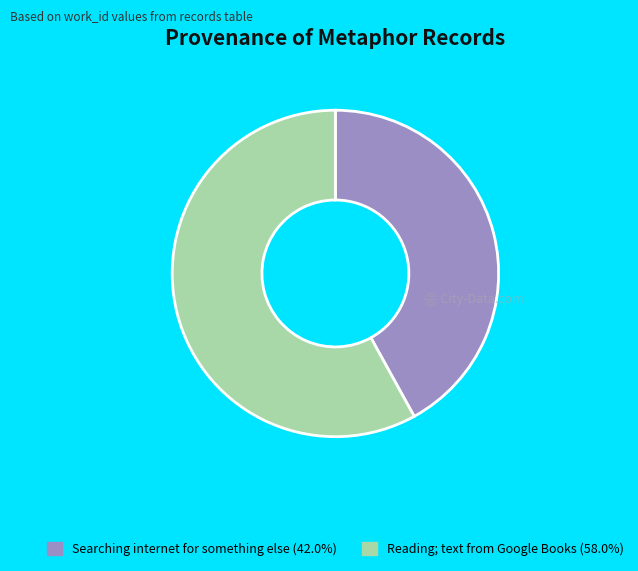

Does Reading; text from Google Books account for over 50% of the chart?

Yes